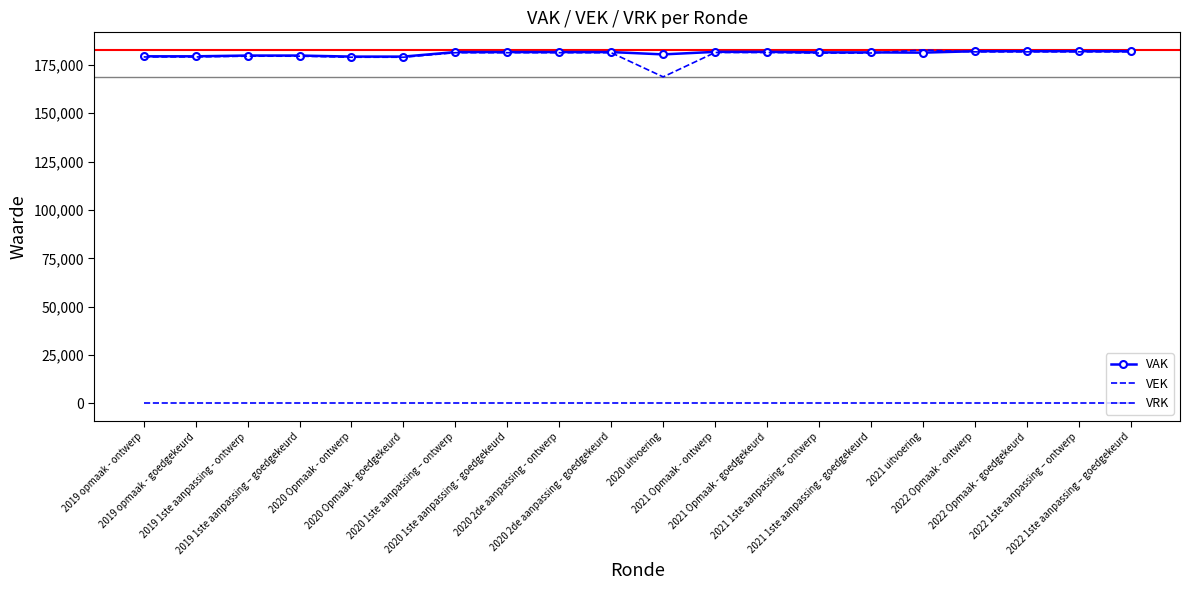

Reading left to right, what are all the values shown in this chart?

VAK: 2019 opmaak - ontwerp=179384	2019 opmaak - goedgekeurd=179384	2019 1ste aanpassing - ontwerp=179779	2019 1ste aanpassing – goedgekeurd=179779	2020 Opmaak - ontwerp=179235	2020 Opmaak - goedgekeurd=179235	2020 1ste aanpassing – ontwerp=181576	2020 1ste aanpassing - goedgekeurd=181576	2020 2de aanpassing - ontwerp=181576	2020 2de aanpassing - goedgekeurd=181576	2020 uitvoering=180374	2021 Opmaak - ontwerp=181680	2021 Opmaak - goedgekeurd=181680	2021 1ste aanpassing – ontwerp=181415	2021 1ste aanpassing - goedgekeurd=181415	2021 uitvoering=181283	2022 Opmaak - ontwerp=182014	2022 Opmaak - goedgekeurd=182014	2022 1ste aanpassing – ontwerp=182024	2022 1ste aanpassing – goedgekeurd=182024
VEK: 2019 opmaak - ontwerp=179057	2019 opmaak - goedgekeurd=179057	2019 1ste aanpassing - ontwerp=179452	2019 1ste aanpassing – goedgekeurd=179452	2020 Opmaak - ontwerp=178908	2020 Opmaak - goedgekeurd=178908	2020 1ste aanpassing – ontwerp=181249	2020 1ste aanpassing - goedgekeurd=181249	2020 2de aanpassing - ontwerp=181249	2020 2de aanpassing - goedgekeurd=181249	2020 uitvoering=168752	2021 Opmaak - ontwerp=181353	2021 Opmaak - goedgekeurd=181353	2021 1ste aanpassing – ontwerp=181088	2021 1ste aanpassing - goedgekeurd=181088	2021 uitvoering=182643	2022 Opmaak - ontwerp=181687	2022 Opmaak - goedgekeurd=181687	2022 1ste aanpassing – ontwerp=181697	2022 1ste aanpassing – goedgekeurd=181697
VRK: 2019 opmaak - ontwerp=0	2019 opmaak - goedgekeurd=0	2019 1ste aanpassing - ontwerp=0	2019 1ste aanpassing – goedgekeurd=0	2020 Opmaak - ontwerp=0	2020 Opmaak - goedgekeurd=0	2020 1ste aanpassing – ontwerp=0	2020 1ste aanpassing - goedgekeurd=0	2020 2de aanpassing - ontwerp=0	2020 2de aanpassing - goedgekeurd=0	2020 uitvoering=0	2021 Opmaak - ontwerp=0	2021 Opmaak - goedgekeurd=0	2021 1ste aanpassing – ontwerp=0	2021 1ste aanpassing - goedgekeurd=0	2021 uitvoering=0	2022 Opmaak - ontwerp=0	2022 Opmaak - goedgekeurd=0	2022 1ste aanpassing – ontwerp=0	2022 1ste aanpassing – goedgekeurd=0